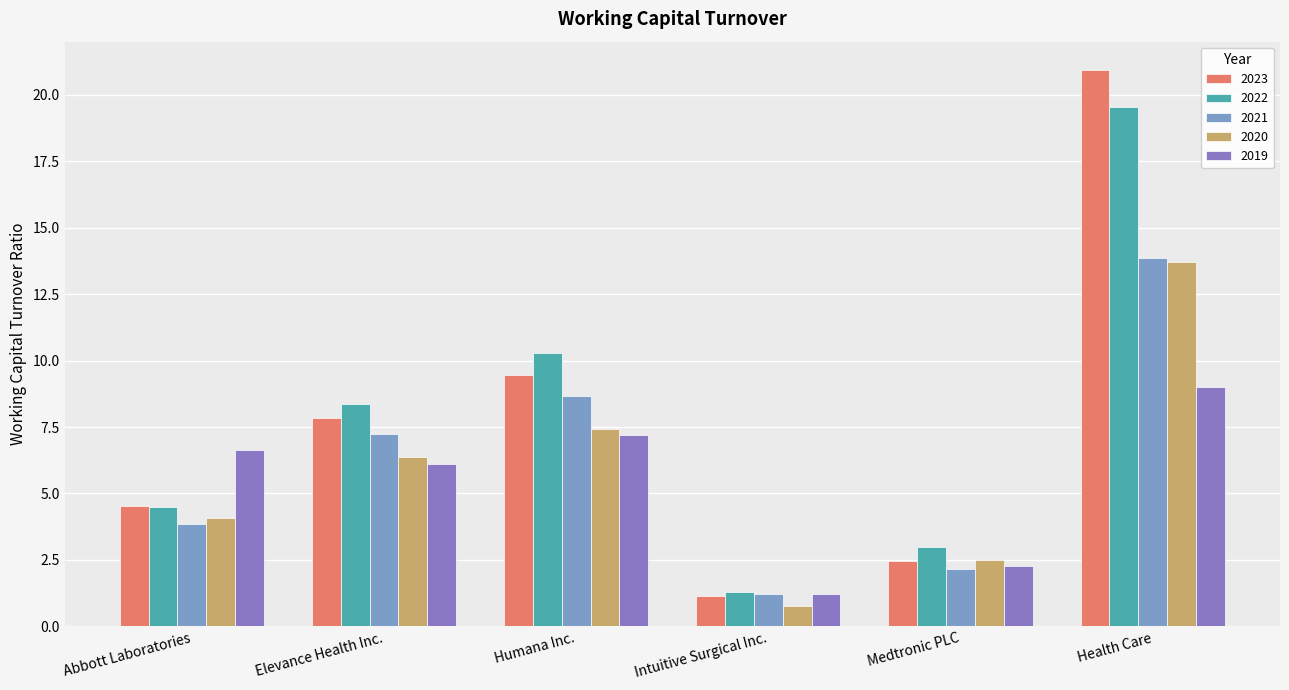

At which label does 2023 reach its peak?

Health Care